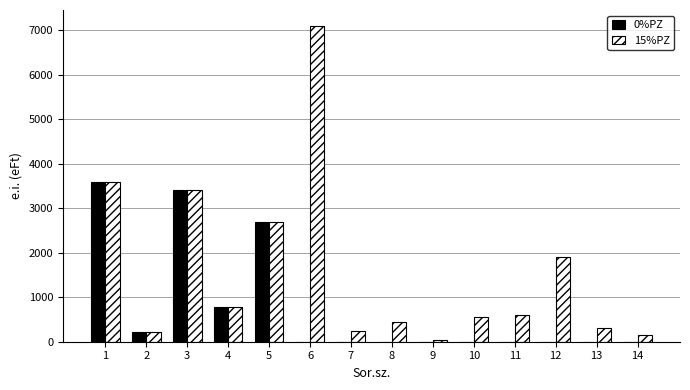

What is the greatest value displayed?

7100